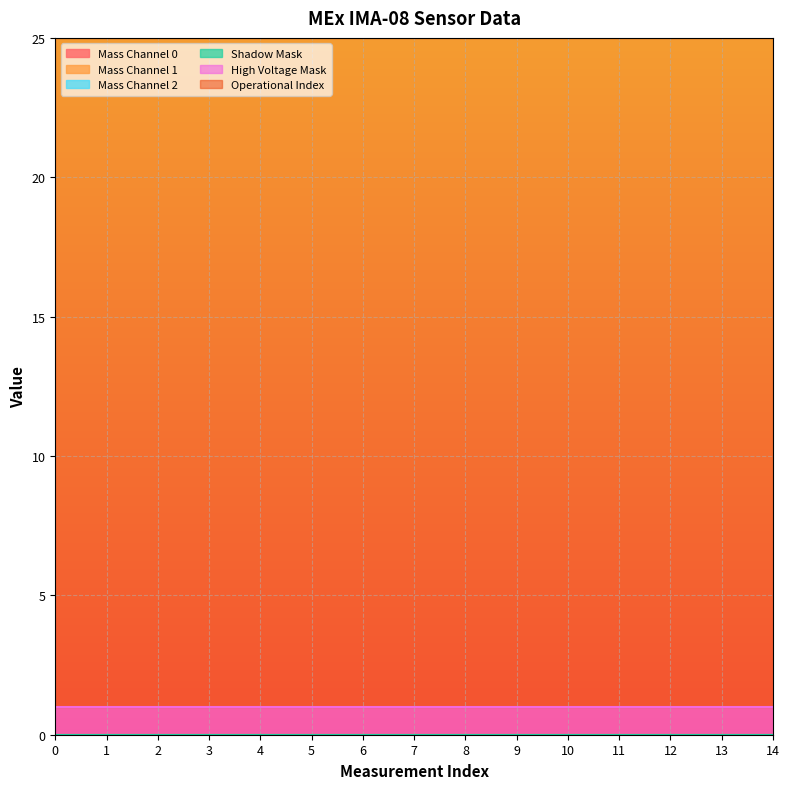

What is the difference between the highest and lowest values at 13?

24